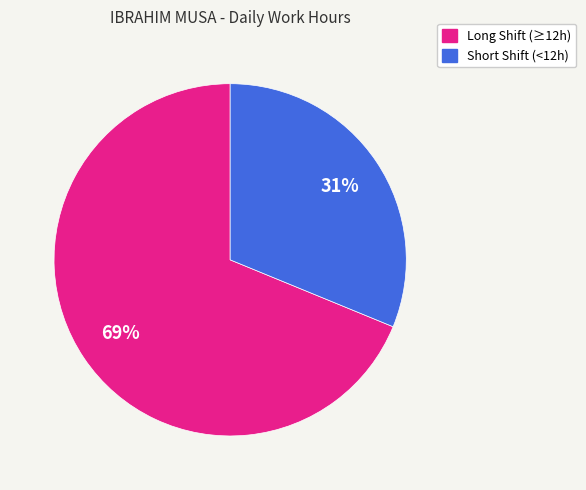

To the nearest percent, what is the average slice percentage?

50%